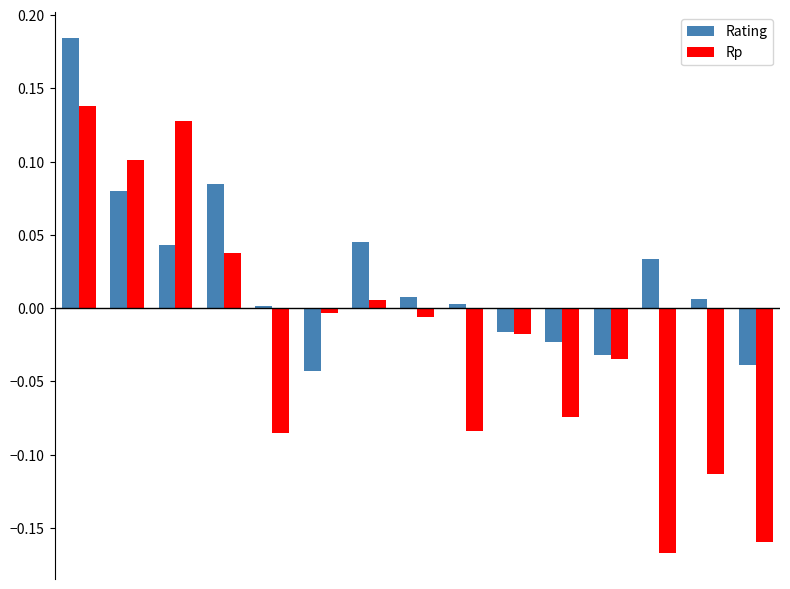

Which series has the widest spread of values?

Rp